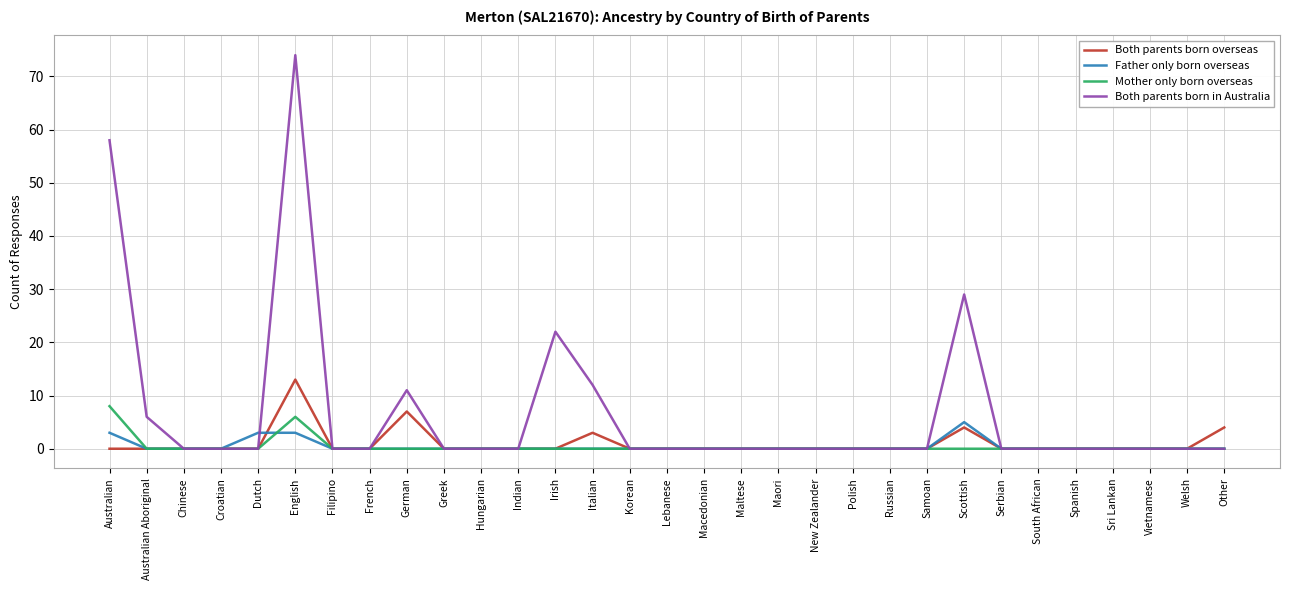

At which category is the sum across all series the highest?

English